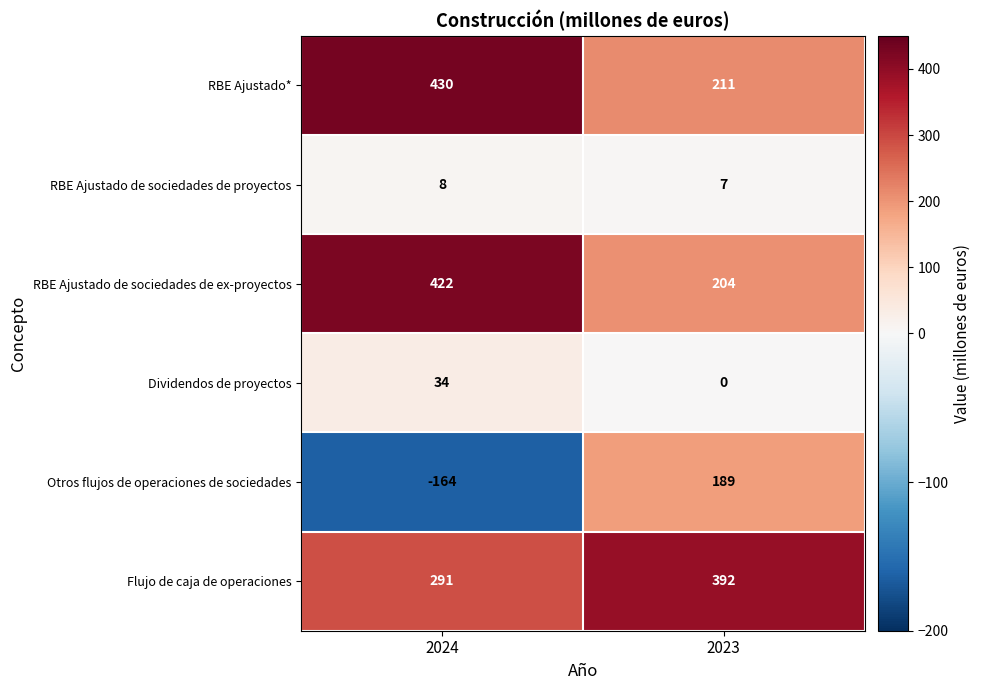

What is the sum of all Otros flujos de operaciones de sociedades values?

25